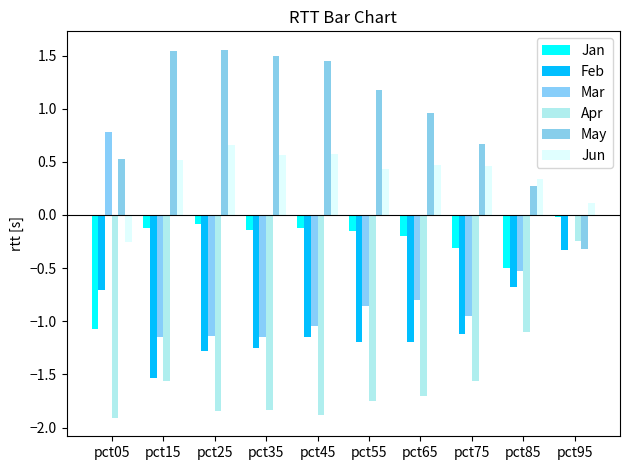

Between pct05 and pct45, which series saw the biggest shift?

Mar